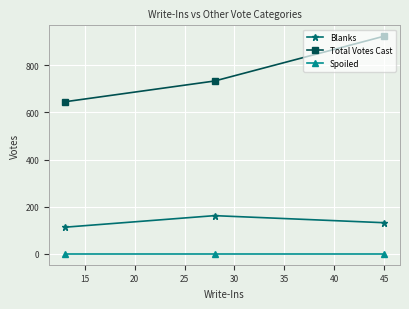

What is the average value of the Total Votes Cast series?

767